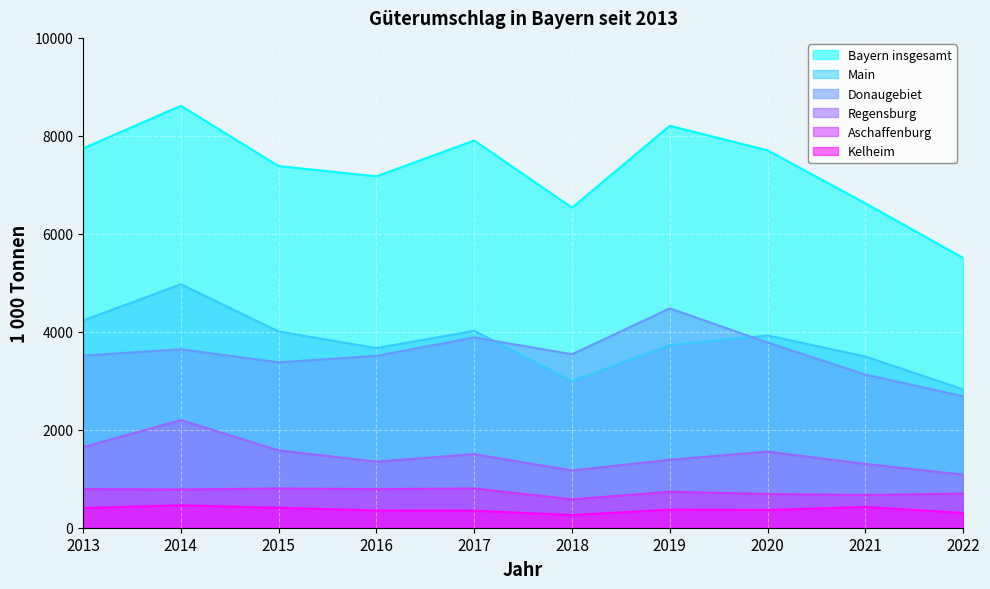

How many interior local peaks does the Bayern insgesamt series have?

3